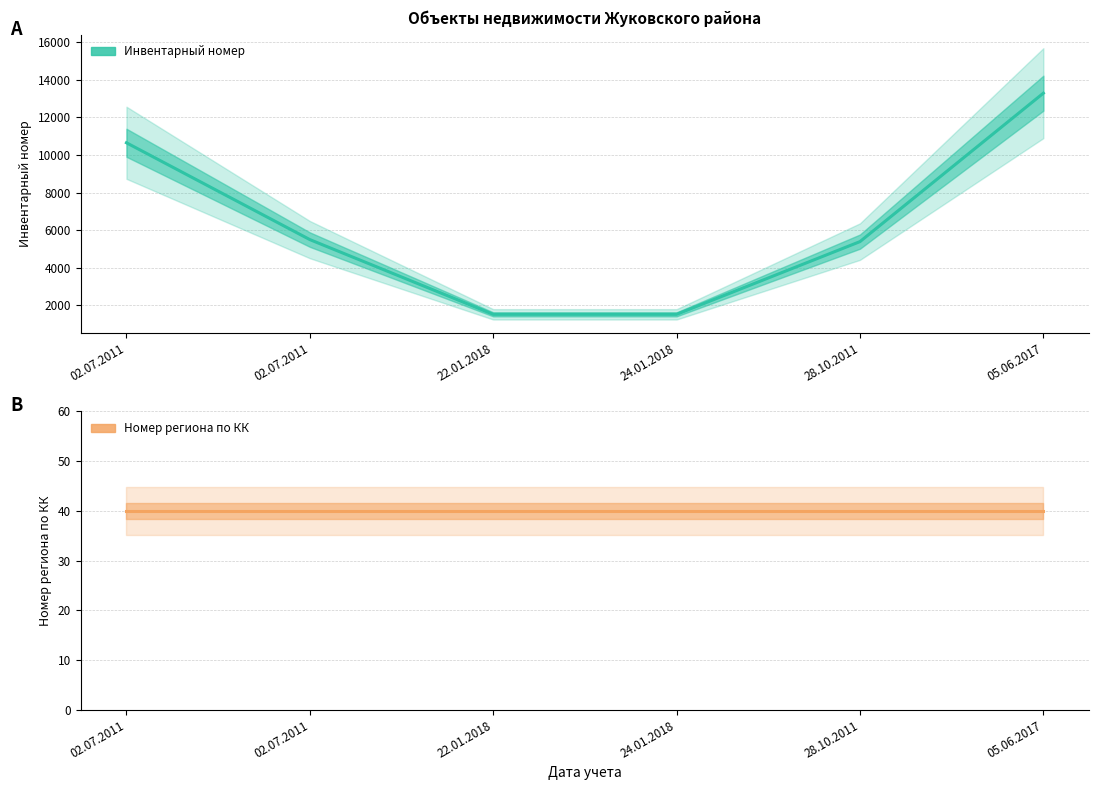

At how many categories does at least one series exceed 2721?

4